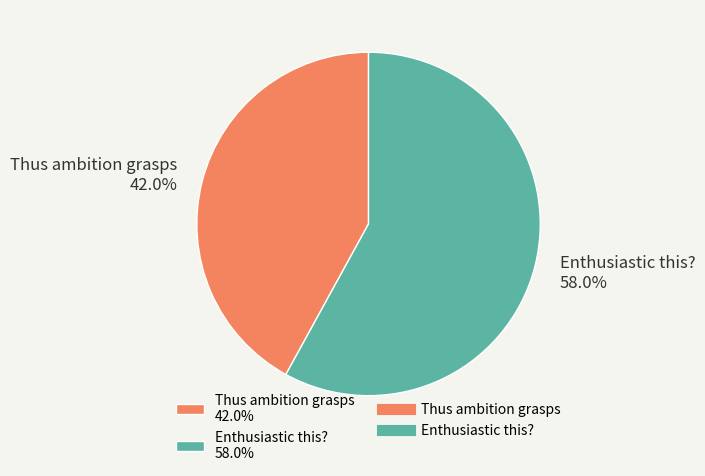

Does any single category account for the majority?

Yes